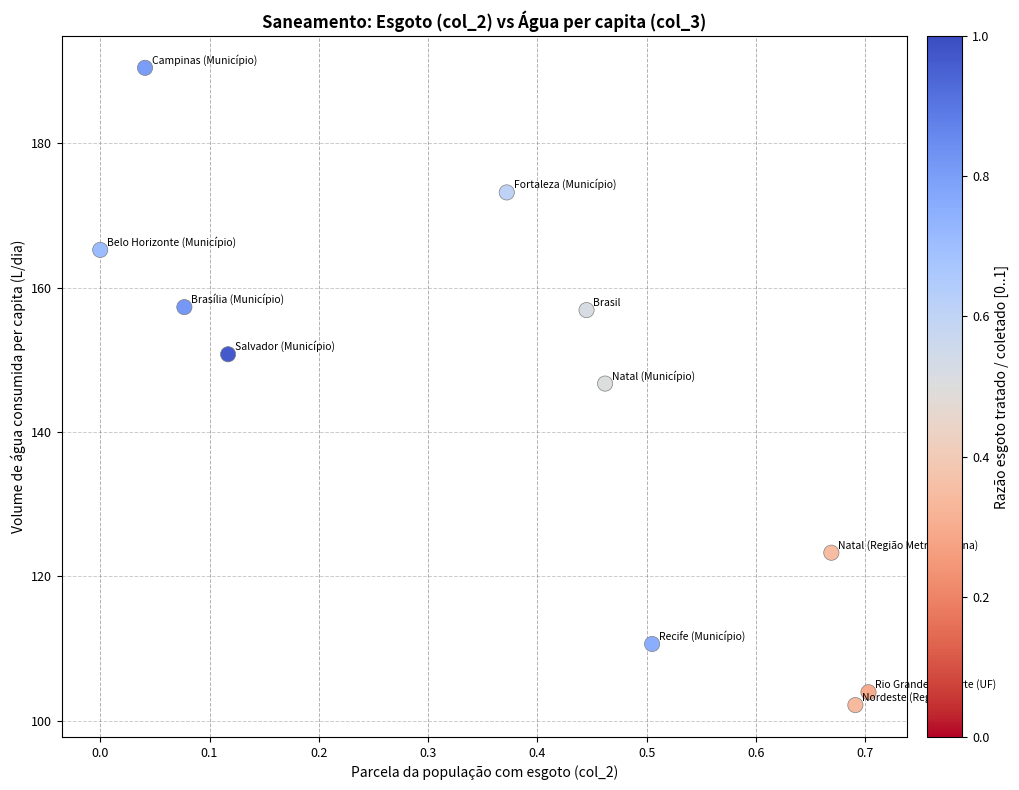

What is the average X value?

0.4